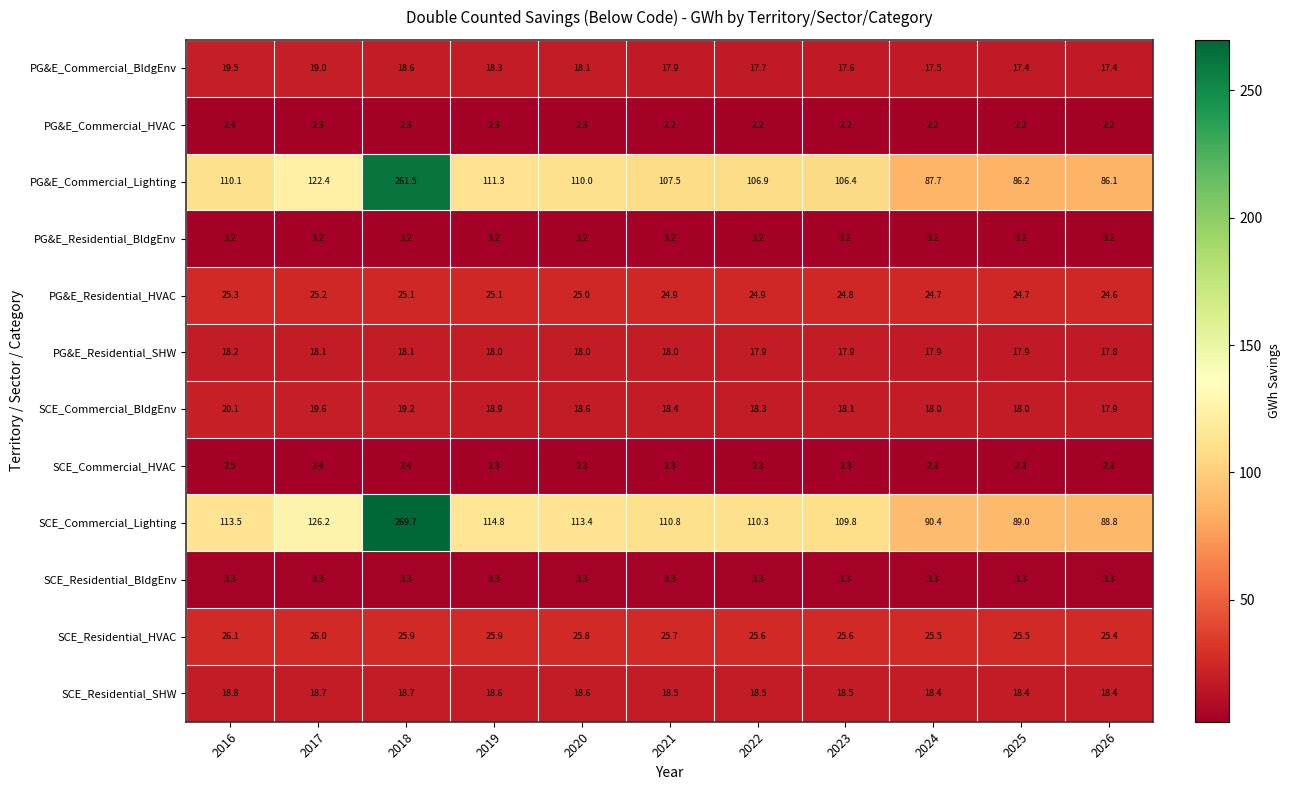

How many series are shown in this chart?

12